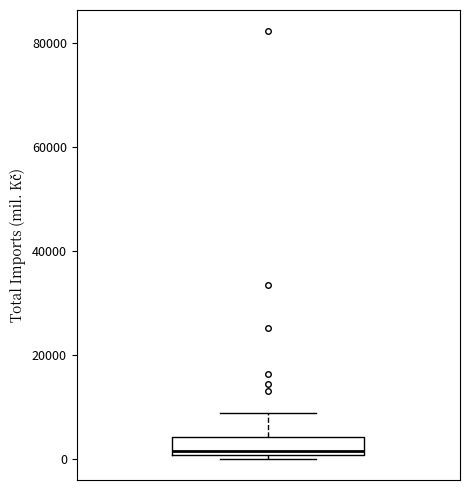

Read this box plot against the y-axis: the position of the median line, the range covered by the box, and the ends of both whiskers. The values are not printed on the chart, so give them approximately, as read against the axis.

median 2000, box 0 to 4000, whiskers 0 (just below the box's lower edge) to 8000